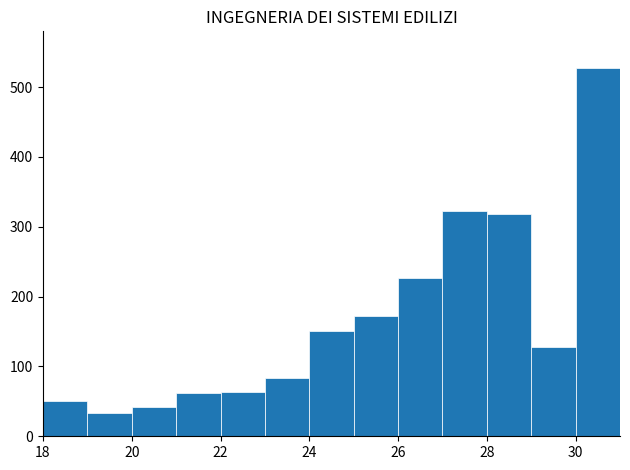

Reading left to right, transcribe this chart: for each bar, give the range it covers on the x-axis and its height. The values are not printed on the chart, so give them approximately, as read against the axis.

18 to 19: 50
19 to 20: 30
20 to 21: 40
21 to 22: 60
22 to 23: 60
23 to 24: 80
24 to 25: 150
25 to 26: 170
26 to 27: 230
27 to 28: 320
28 to 29: 320
29 to 30: 130
30 to 31: 530